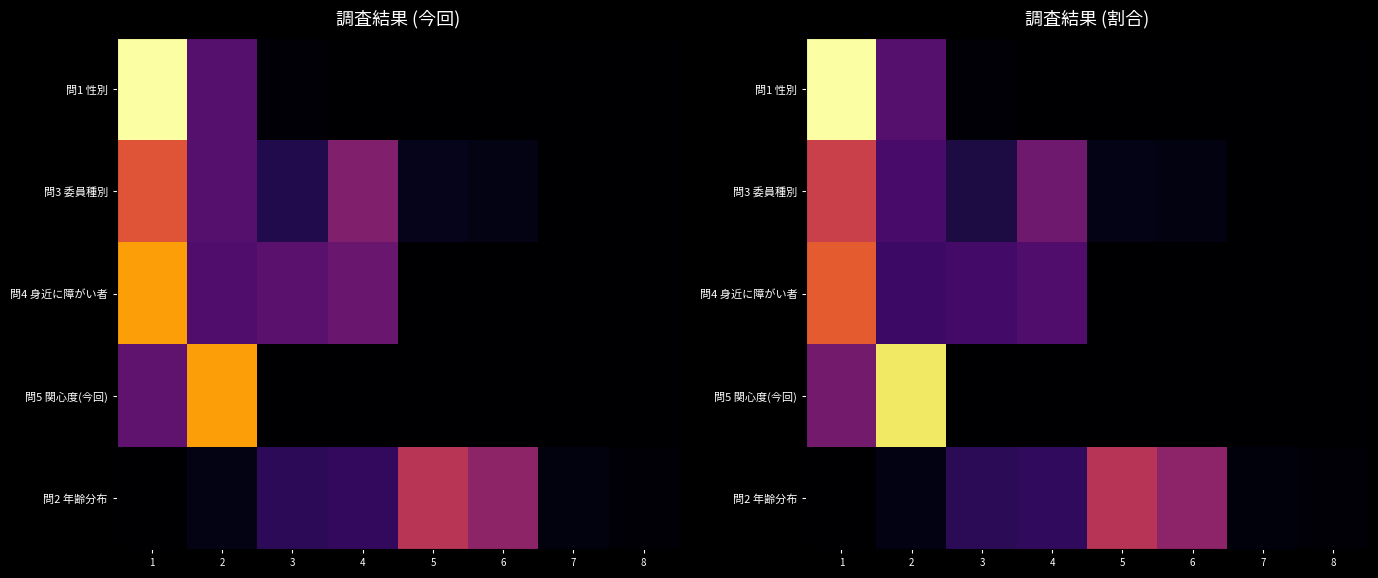

How many values in the 問3 委員種別 series exceed 0?

6